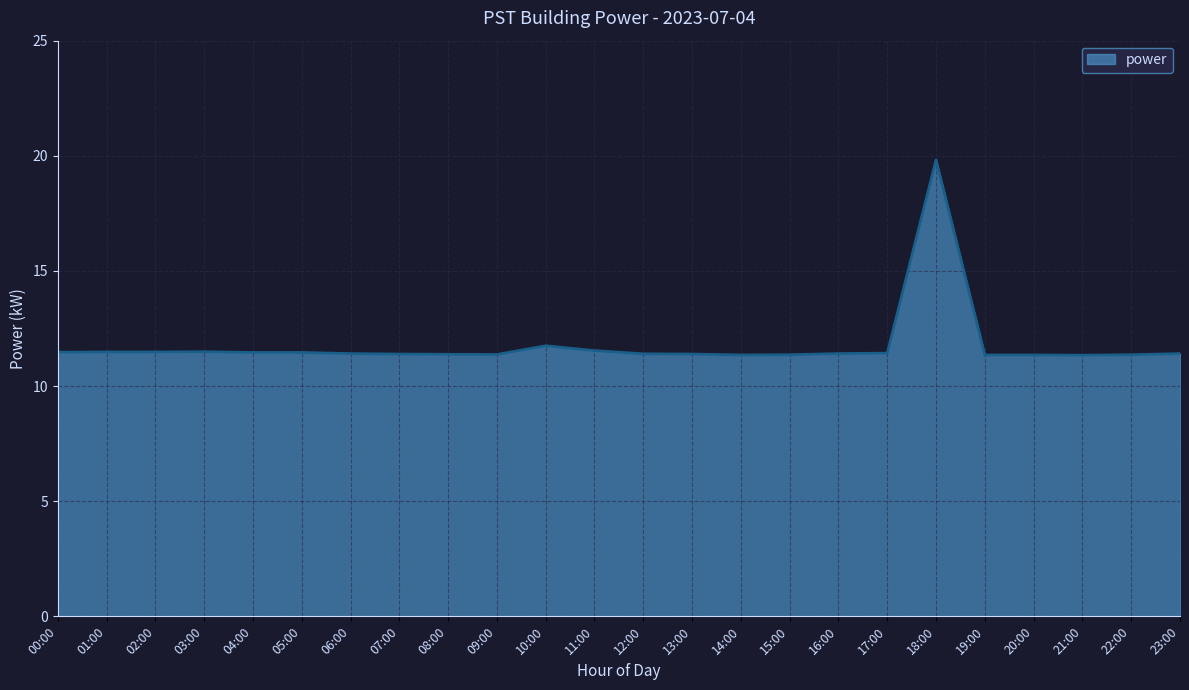

What is the greatest value displayed?

19.8